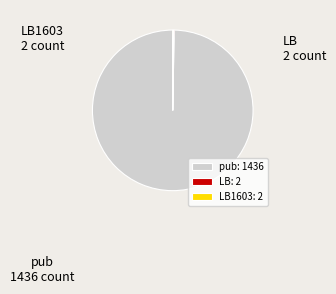

Which category accounts for the majority?

pub